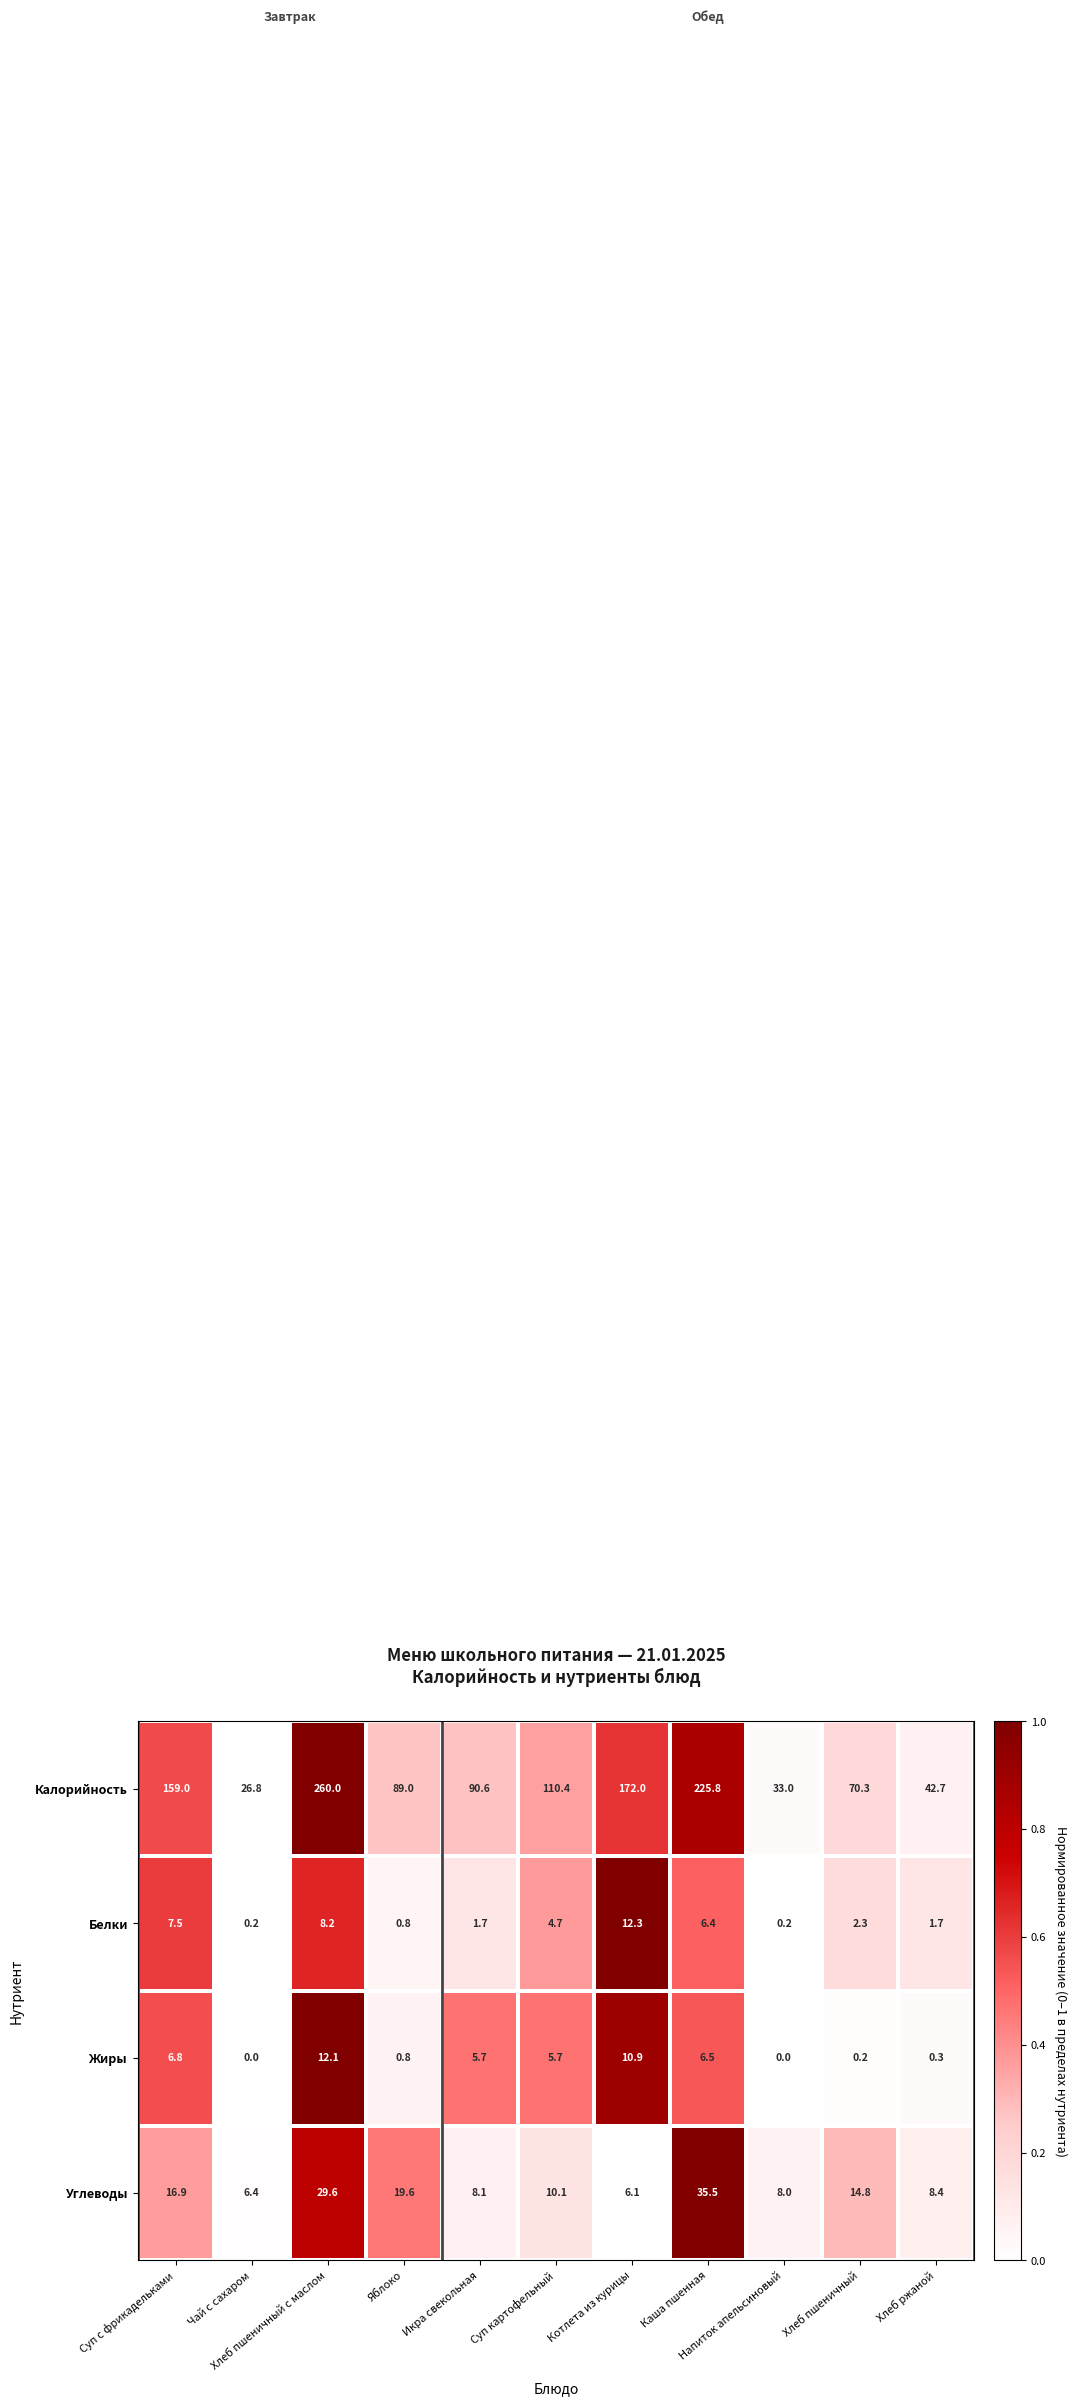

What is the average value of the Белки series?

4.2